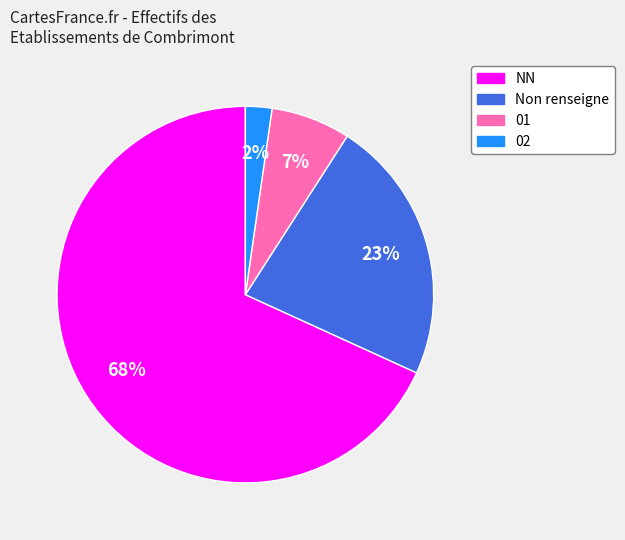

To the nearest percent, what is the average slice percentage?

25%